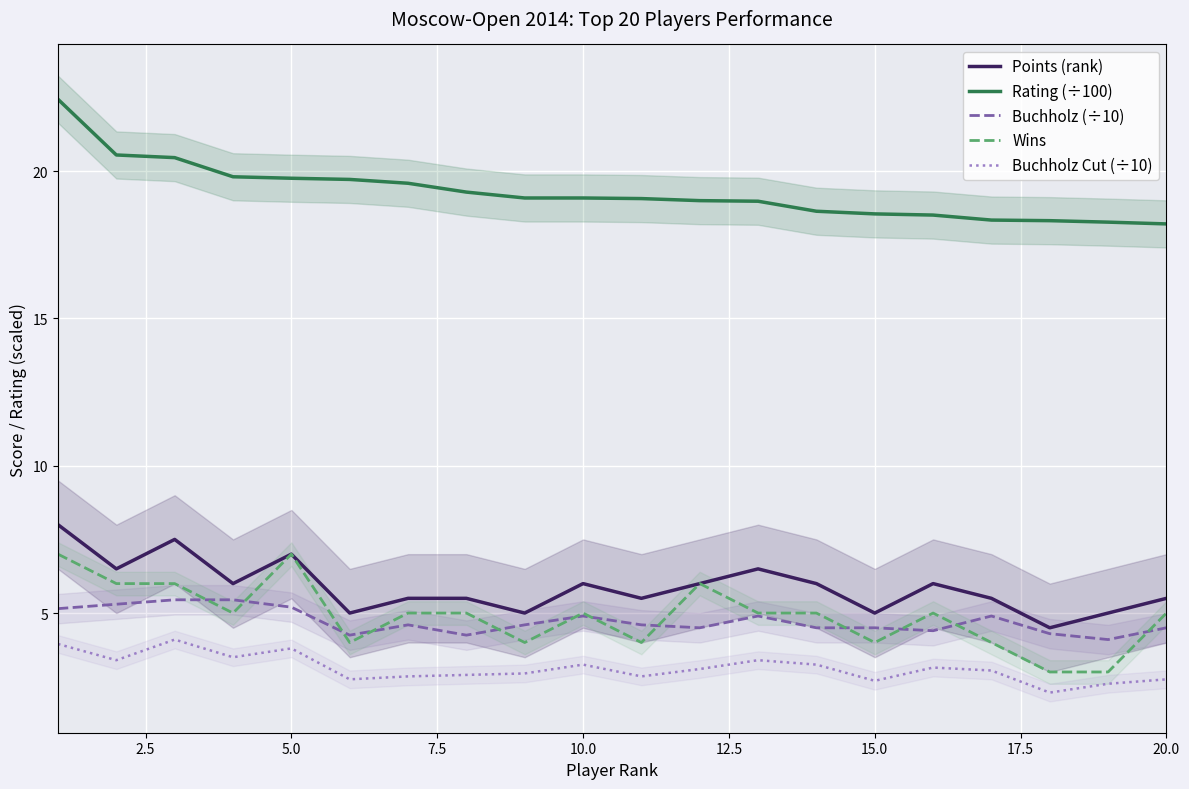

What is the maximum value shown in the chart?

22.4